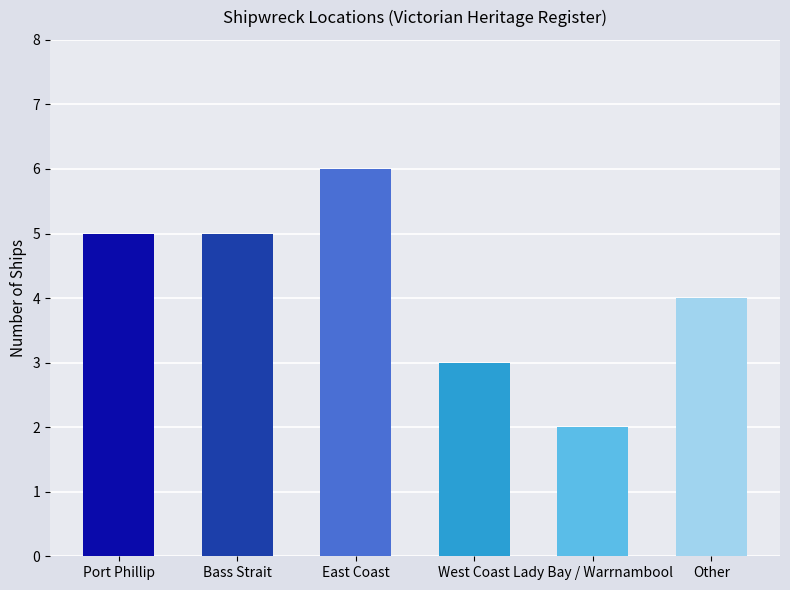

Is it true that the value at Port Phillip is 5?

True